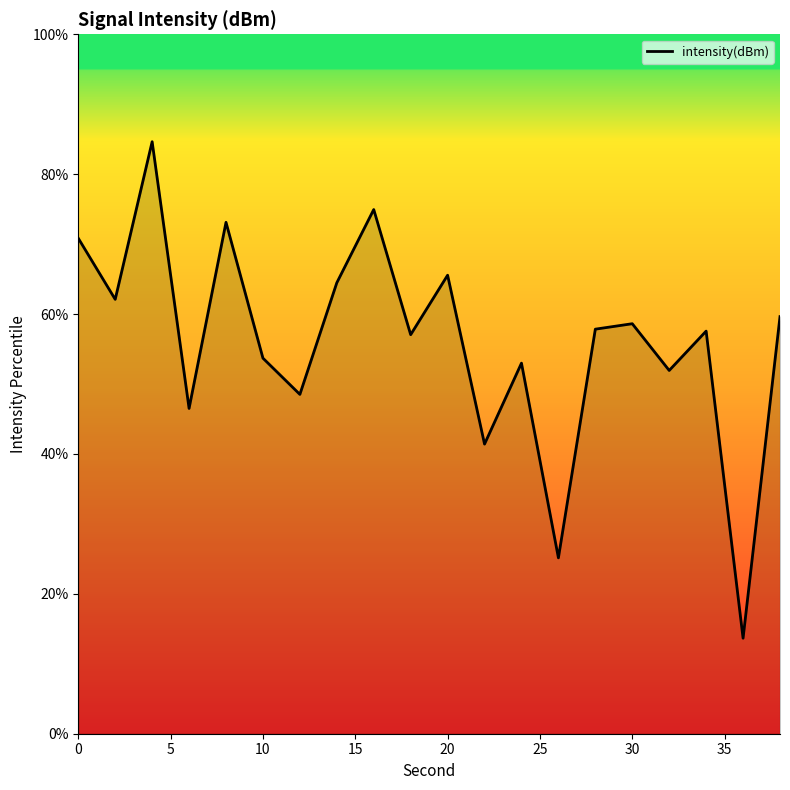

What is the smallest value displayed?

13.7